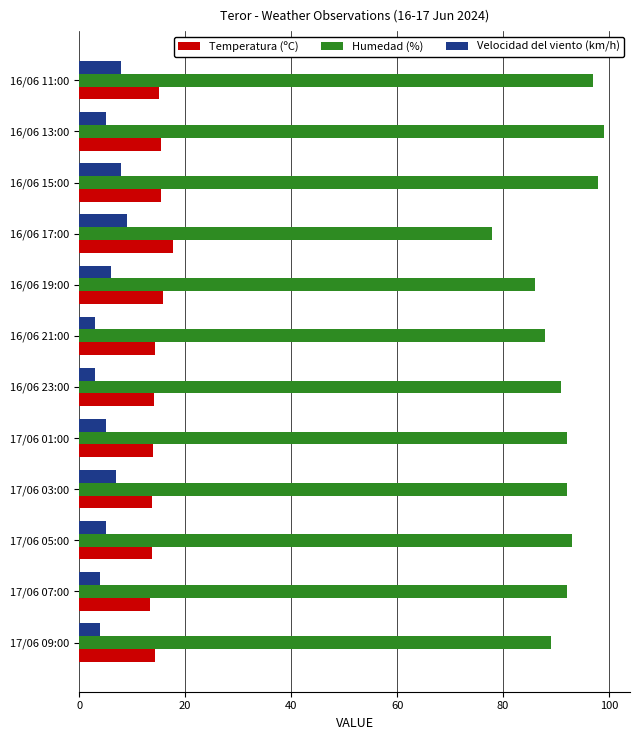

True or false: Temperatura (ºC) has a value of 14.0 at 17/06 01:00.

True